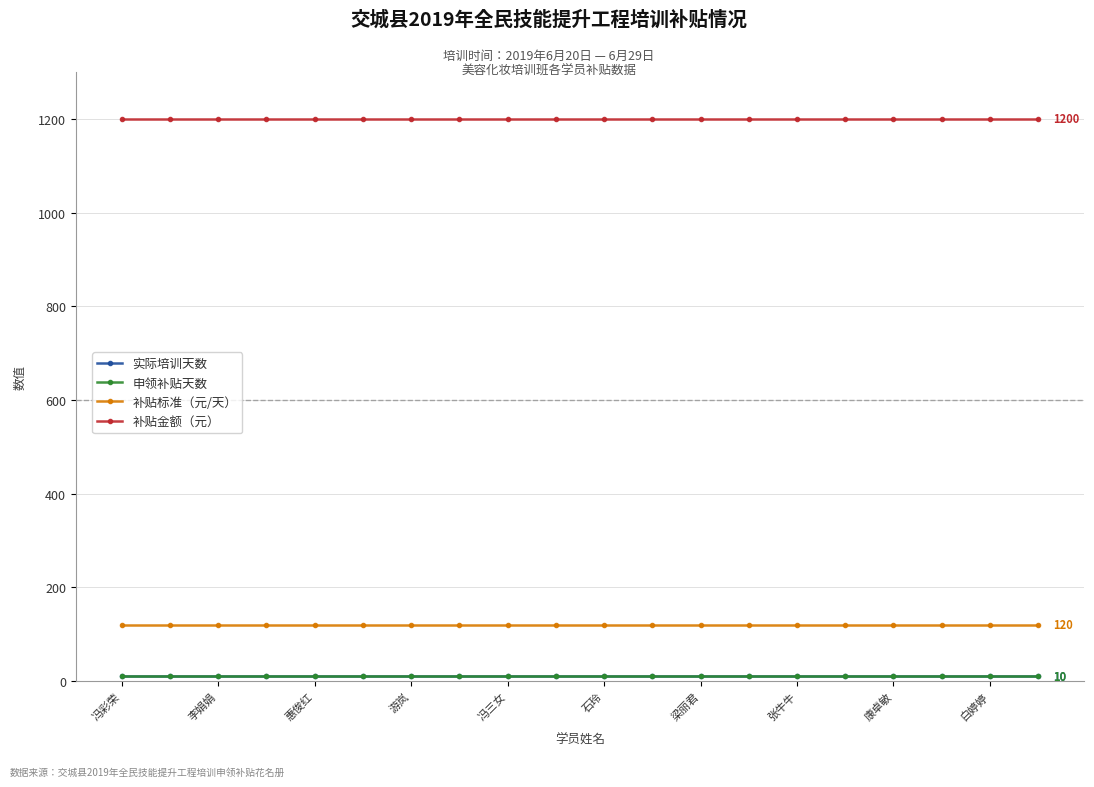

Does the chart have visible grid lines?

Yes